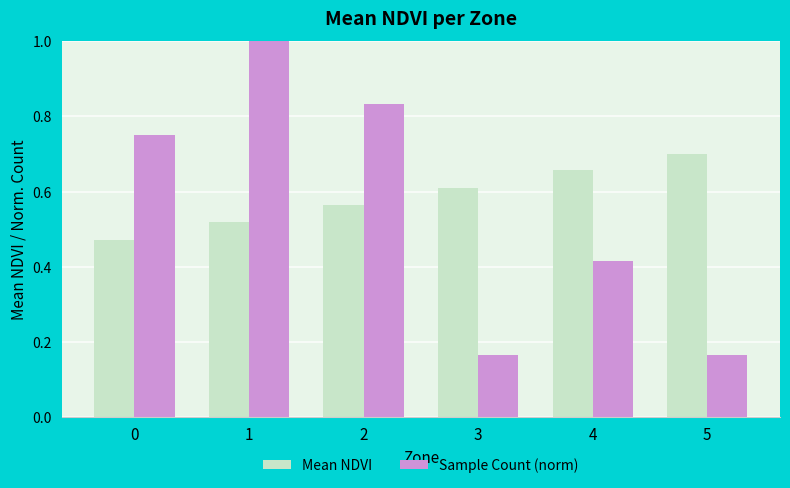

At which category is the sum across all series the highest?

1